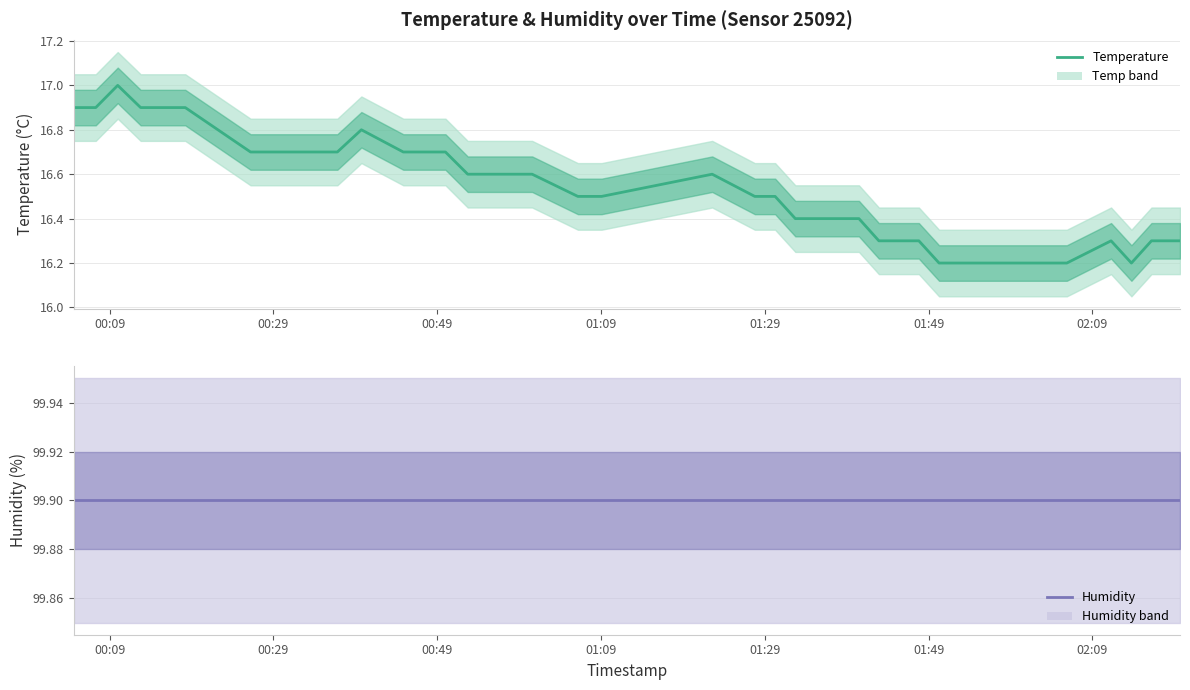

Reading left to right, transcribe all the data shown in this chart.

temperature: 16.9	16.9	17.0	16.9	16.9	16.9	16.7	16.7	16.7	16.7	16.7	16.8	16.7	16.7	16.6	16.6	16.6	16.6	16.5	16.5	16.6	16.5	16.5	16.4	16.4	16.4	16.3	16.3	16.3	16.2	16.2	16.2	16.2	16.2	16.2	16.2	16.3	16.2	16.3	16.3
humidity: 99.9	99.9	99.9	99.9	99.9	99.9	99.9	99.9	99.9	99.9	99.9	99.9	99.9	99.9	99.9	99.9	99.9	99.9	99.9	99.9	99.9	99.9	99.9	99.9	99.9	99.9	99.9	99.9	99.9	99.9	99.9	99.9	99.9	99.9	99.9	99.9	99.9	99.9	99.9	99.9